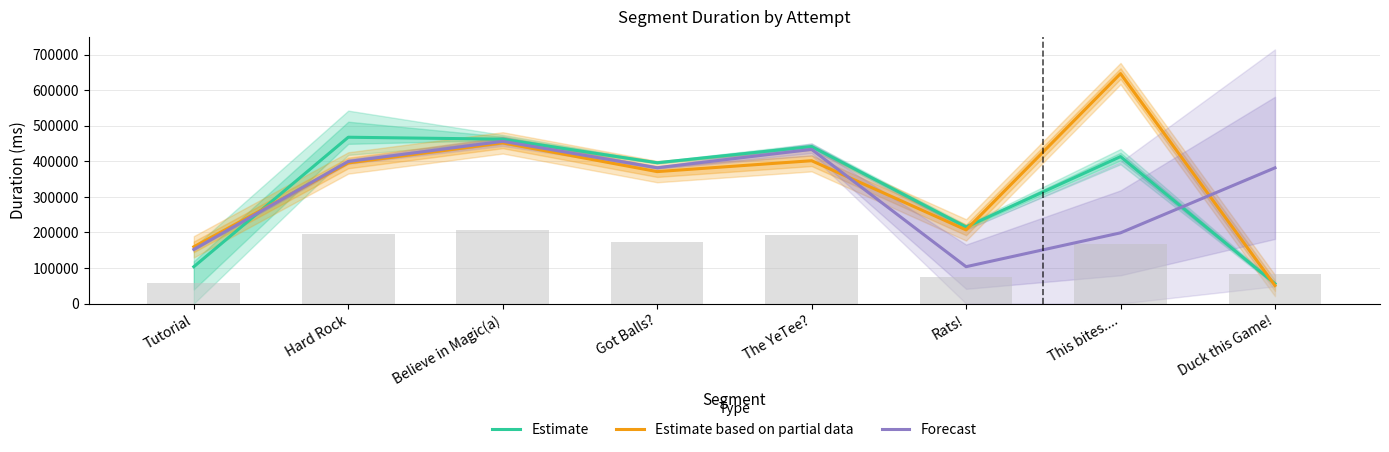

Reading left to right, extract all data points from this chart.

Estimate: 103599.0	467543.3	462130.0	395851.7	441455.0	215141.0	413060.5	55891.5
Estimate based on partial data: 159555.0	395274.0	451679.0	370925.0	401533.0	207096.0	646374.0	50686.0
Forecast: 152211.5	399435.0	456006.0	381773.5	433365.5	103694.0	198841.5	381507.5